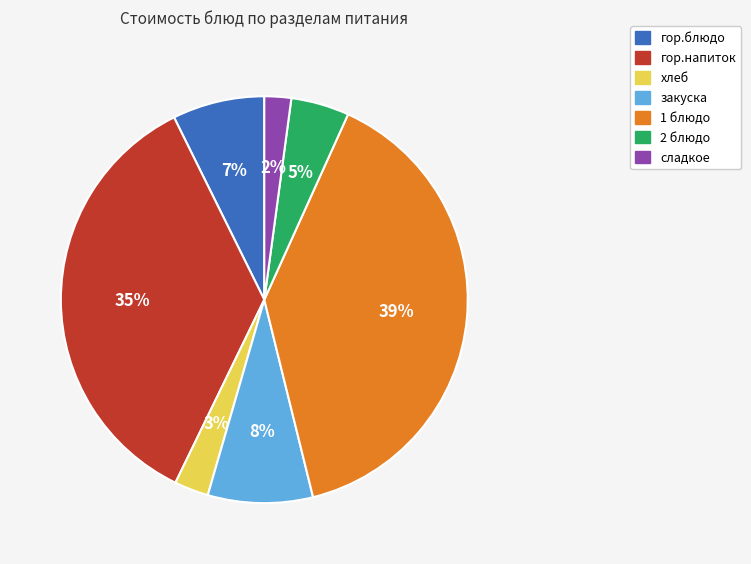

Does закуска represent more than half of the total?

No